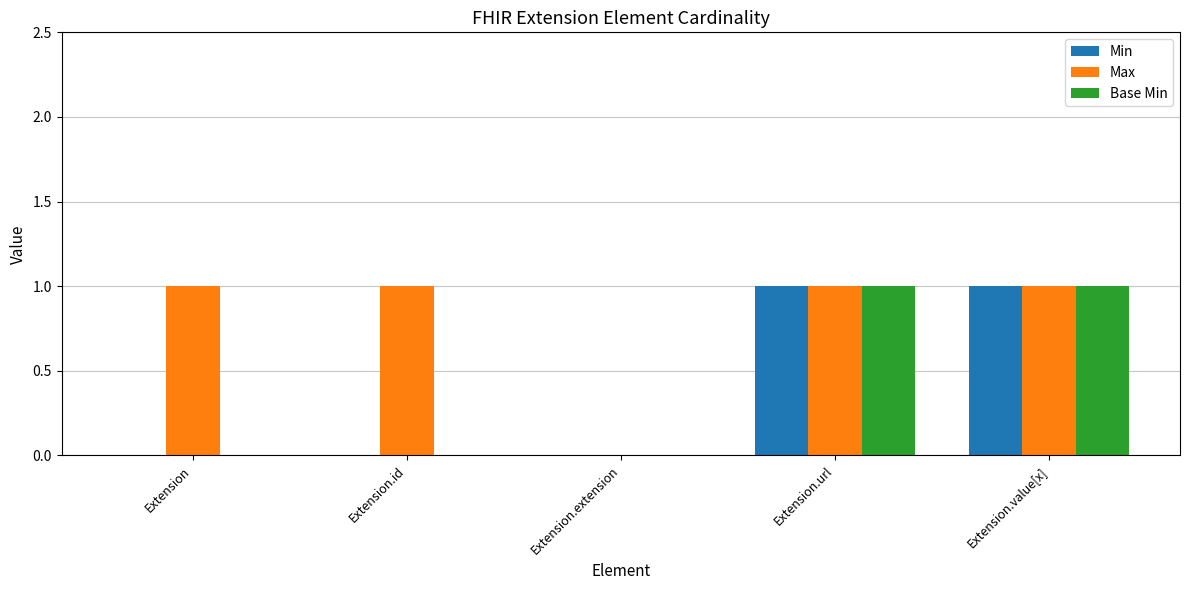

Count the Min values in the range 0 to 1.

5